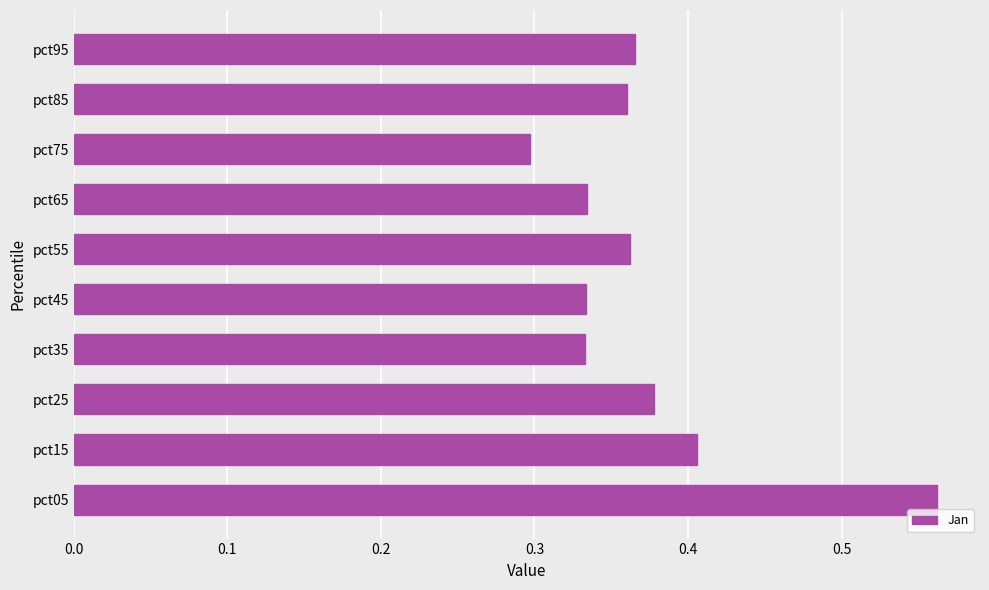

Which category has the highest value across all series?

pct05